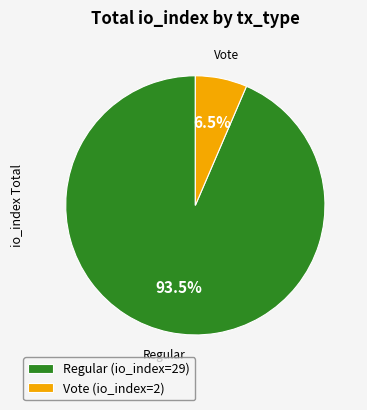

Combined, what portion of the pie is Vote (io_index=2) and Regular (io_index=29)?

100.0%